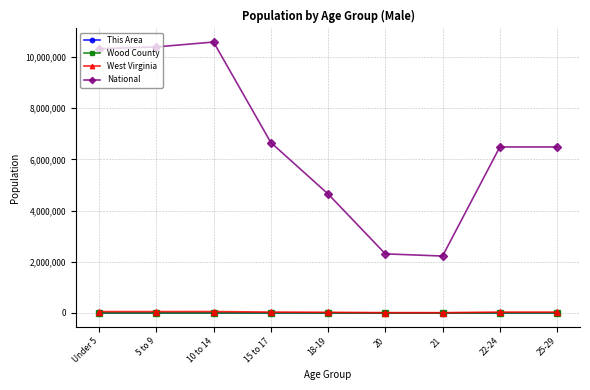

What are all the series names shown in the legend?

This Area, Wood County, West Virginia, National